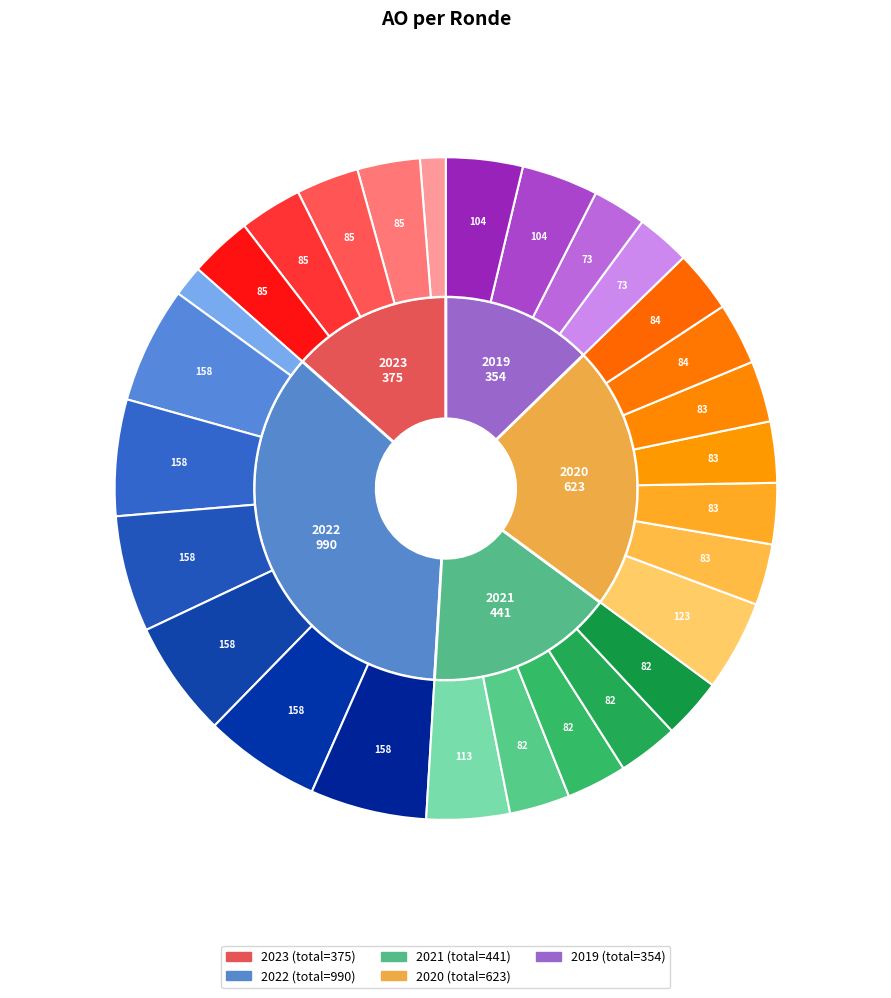

Does 2023 1ste aanpassing goedgekeurd account for over 50% of the chart?

No